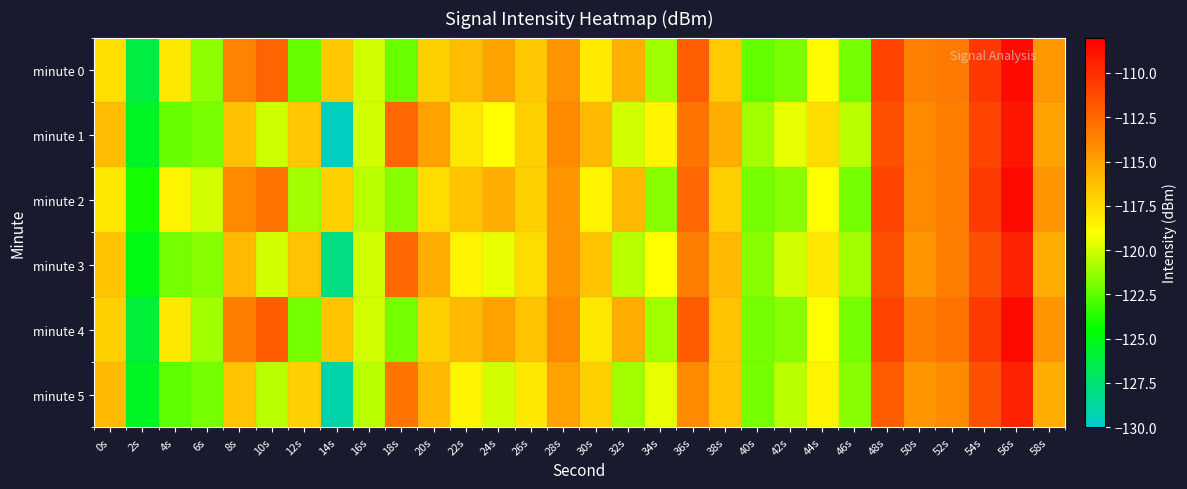

At which category is the sum across all series the highest?

56s